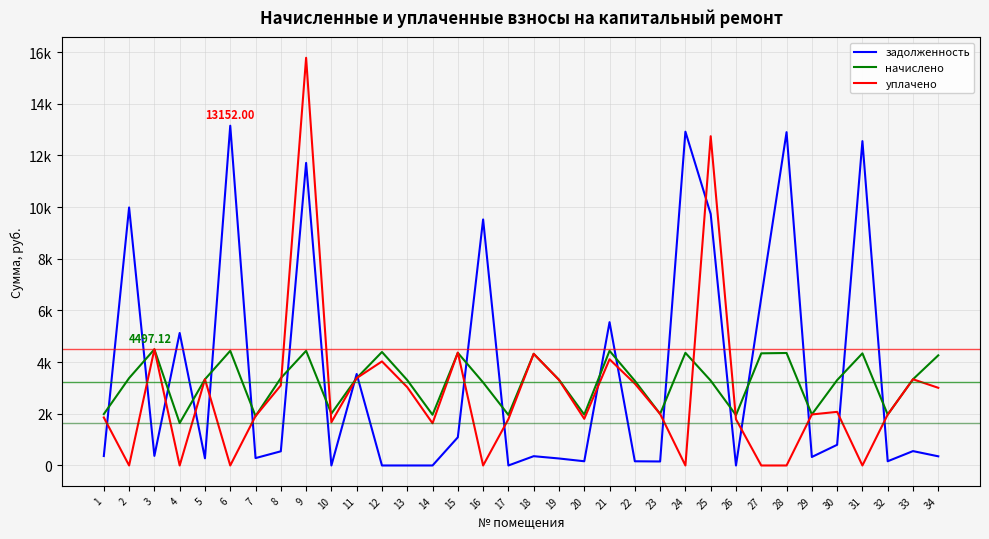

What is the average value of the начислено series?

3247.5